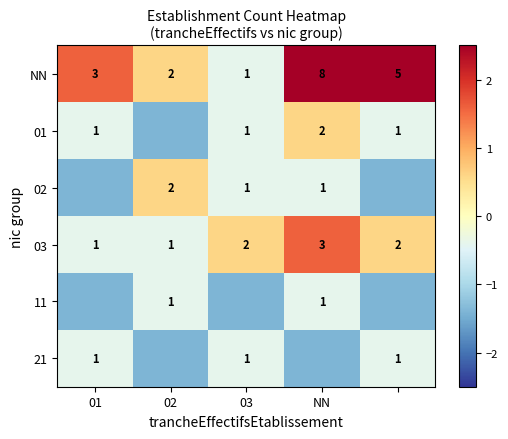

True or false: 02 has a value of -2.1 at 01.

False